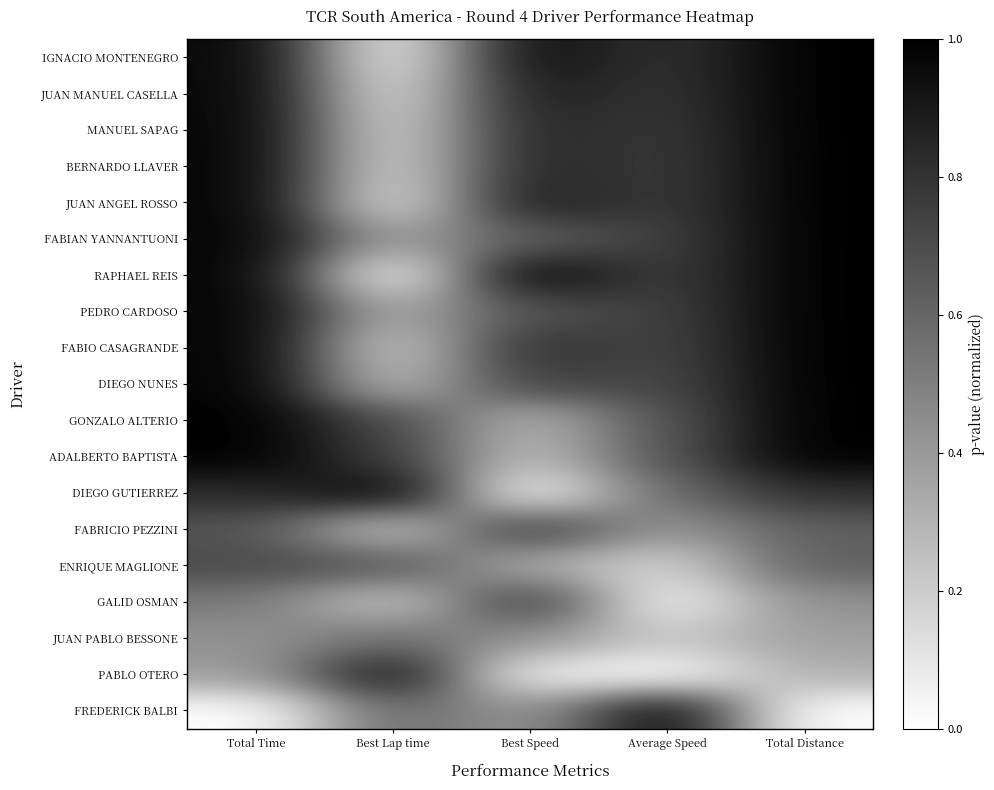

Reading left to right, extract all data points from this chart.

IGNACIO MONTENEGRO: Total Time=1.0	Best Lap time=0.0	Best Speed=1.0	Average Speed=0.8	Total Distance=1.0
JUAN MANUEL CASELLA: Total Time=1.0	Best Lap time=0.1	Best Speed=0.9	Average Speed=0.8	Total Distance=1.0
MANUEL SAPAG: Total Time=1.0	Best Lap time=0.1	Best Speed=0.9	Average Speed=0.8	Total Distance=1.0
BERNARDO LLAVER: Total Time=1.0	Best Lap time=0.1	Best Speed=0.9	Average Speed=0.8	Total Distance=1.0
JUAN ANGEL ROSSO: Total Time=1.0	Best Lap time=0.1	Best Speed=0.9	Average Speed=0.8	Total Distance=1.0
FABIAN YANNANTUONI: Total Time=1.0	Best Lap time=0.4	Best Speed=0.6	Average Speed=0.7	Total Distance=1.0
RAPHAEL REIS: Total Time=1.0	Best Lap time=0.0	Best Speed=1.0	Average Speed=0.7	Total Distance=1.0
PEDRO CARDOSO: Total Time=1.0	Best Lap time=0.3	Best Speed=0.7	Average Speed=0.7	Total Distance=1.0
FABIO CASAGRANDE: Total Time=1.0	Best Lap time=0.2	Best Speed=0.8	Average Speed=0.7	Total Distance=1.0
DIEGO NUNES: Total Time=1.0	Best Lap time=0.2	Best Speed=0.8	Average Speed=0.7	Total Distance=1.0
GONZALO ALTERIO: Total Time=1.0	Best Lap time=0.7	Best Speed=0.3	Average Speed=0.7	Total Distance=1.0
ADALBERTO BAPTISTA: Total Time=1.0	Best Lap time=0.8	Best Speed=0.2	Average Speed=0.7	Total Distance=1.0
DIEGO GUTIERREZ: Total Time=0.8	Best Lap time=1.0	Best Speed=0.0	Average Speed=0.6	Total Distance=0.8
FABRICIO PEZZINI: Total Time=0.7	Best Lap time=0.2	Best Speed=0.8	Average Speed=0.4	Total Distance=0.6
ENRIQUE MAGLIONE: Total Time=0.7	Best Lap time=0.7	Best Speed=0.3	Average Speed=0.2	Total Distance=0.6
GALID OSMAN: Total Time=0.5	Best Lap time=0.2	Best Speed=0.8	Average Speed=0.0	Total Distance=0.4
JUAN PABLO BESSONE: Total Time=0.4	Best Lap time=0.6	Best Speed=0.4	Average Speed=0.2	Total Distance=0.4
PABLO OTERO: Total Time=0.4	Best Lap time=1.0	Best Speed=0.0	Average Speed=0.0	Total Distance=0.3
FREDERICK BALBI: Total Time=0.0	Best Lap time=0.6	Best Speed=0.4	Average Speed=1.0	Total Distance=0.0